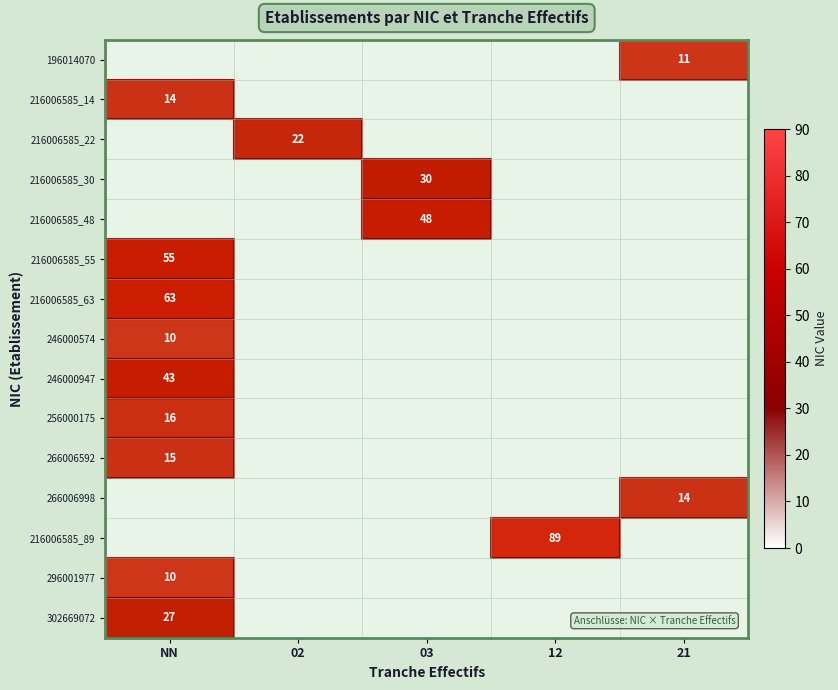

How many data points does each series have?

5